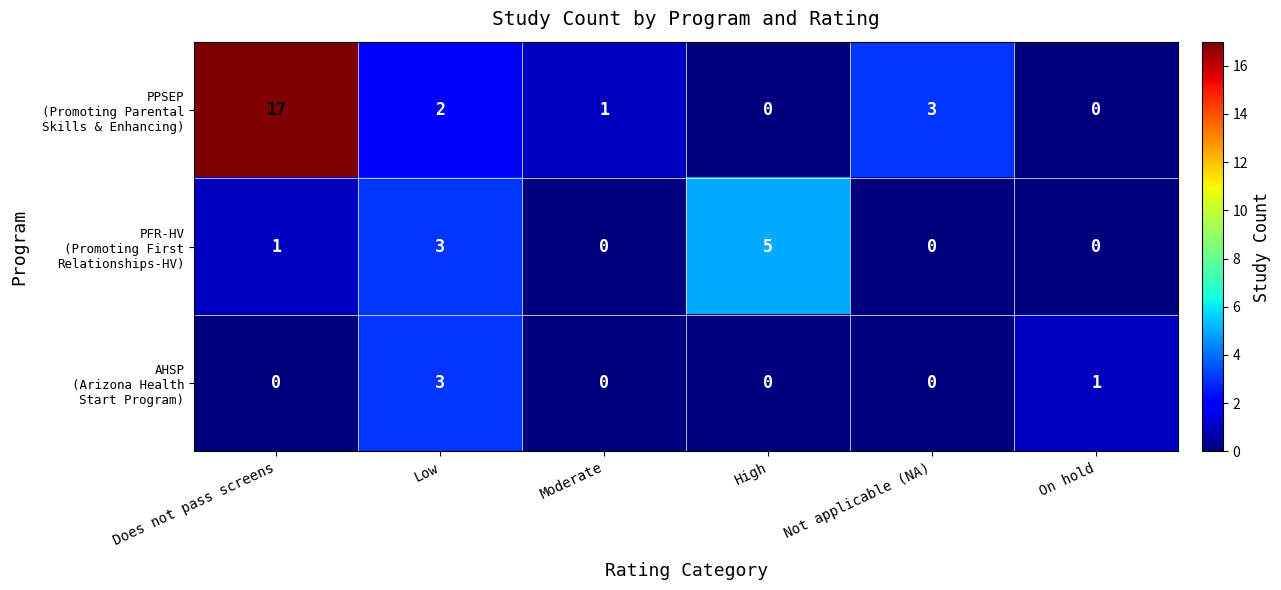

What is the maximum value shown in the chart?

17